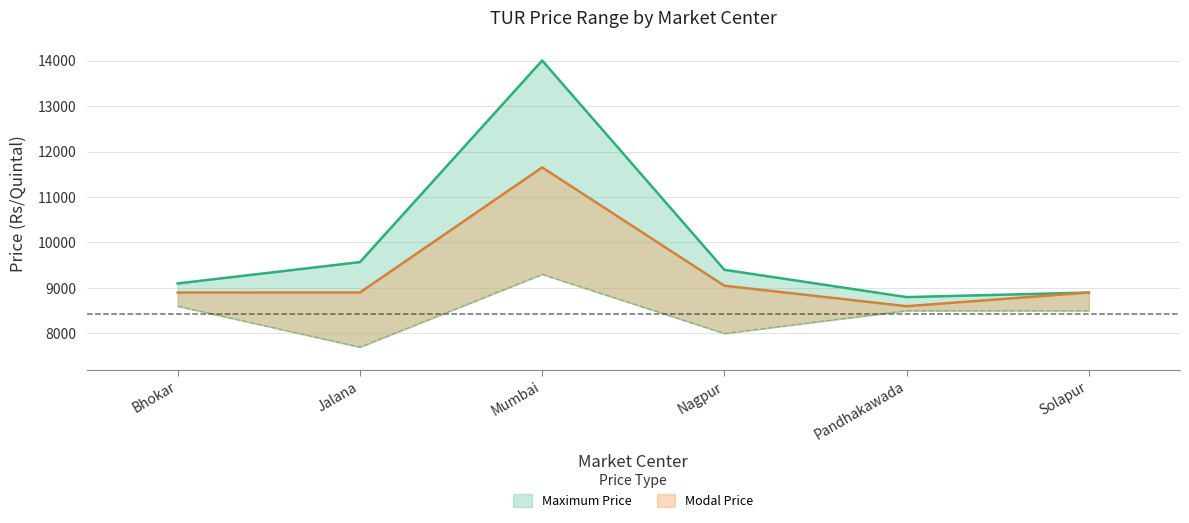

True or false: Modal Price and Maximum Price intersect in this chart.

False